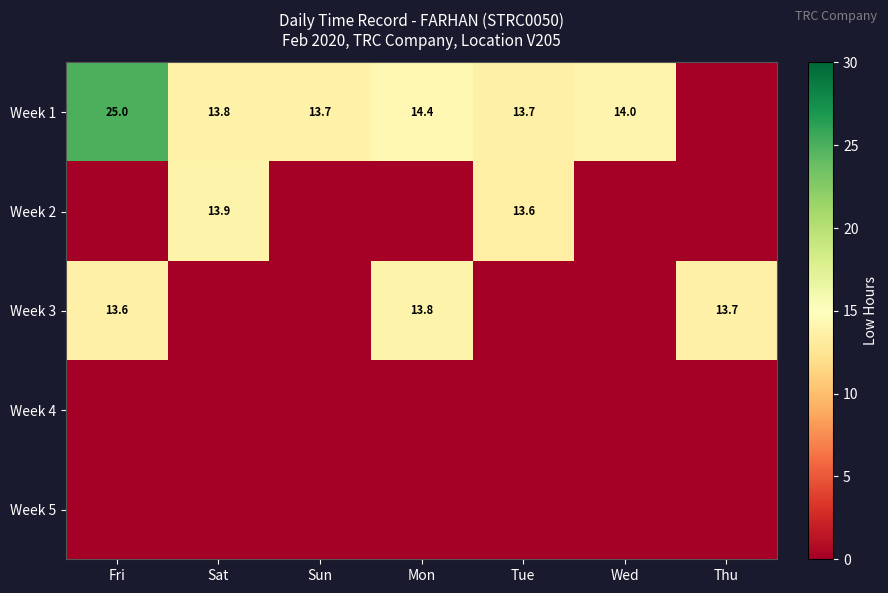

The Week 1 series shows 3.5 at Tue. True or false?

False